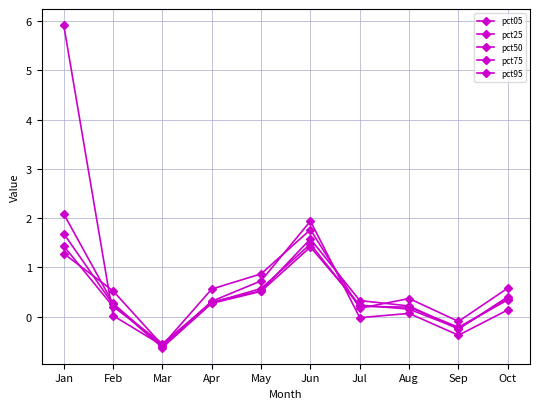

Does the chart have visible grid lines?

Yes